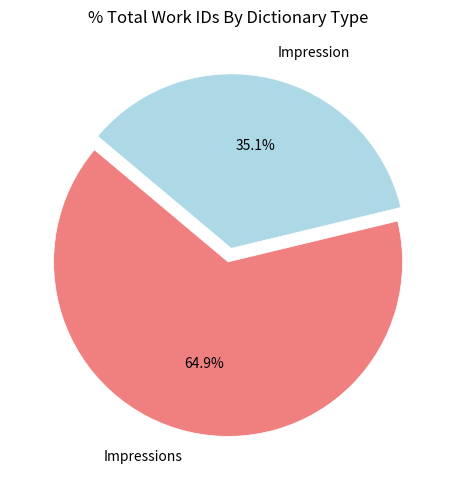

To the nearest percent, what percentage of the pie is Impression?

35%